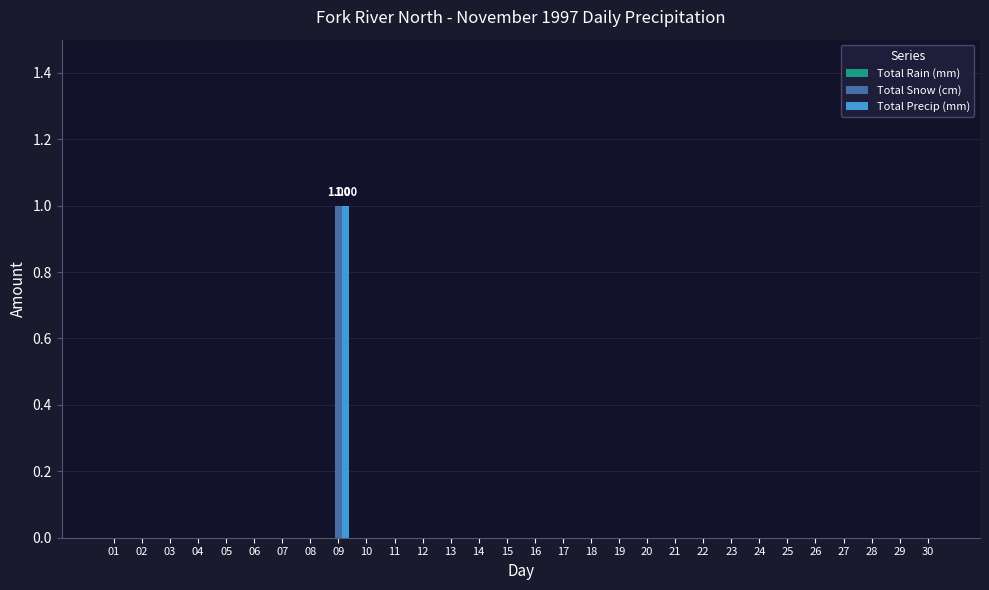

How many series are shown in this chart?

2